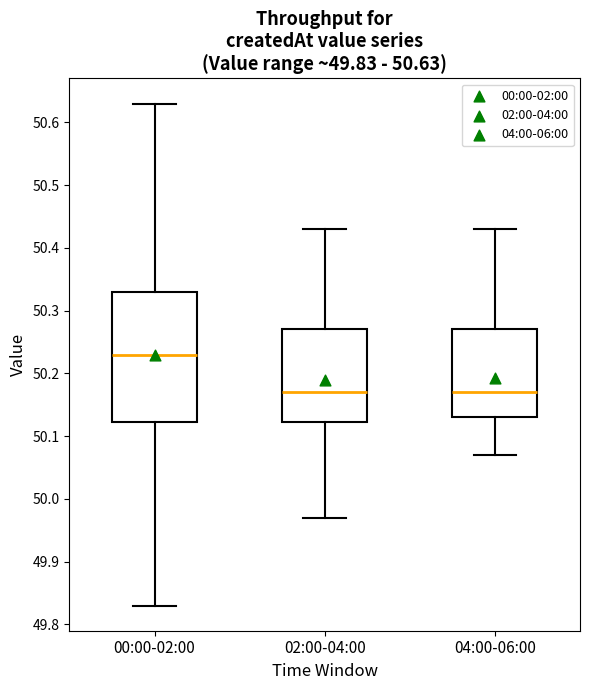

Comparing the boxes themselves (not the whiskers), which one is the tallest?

00:00-02:00